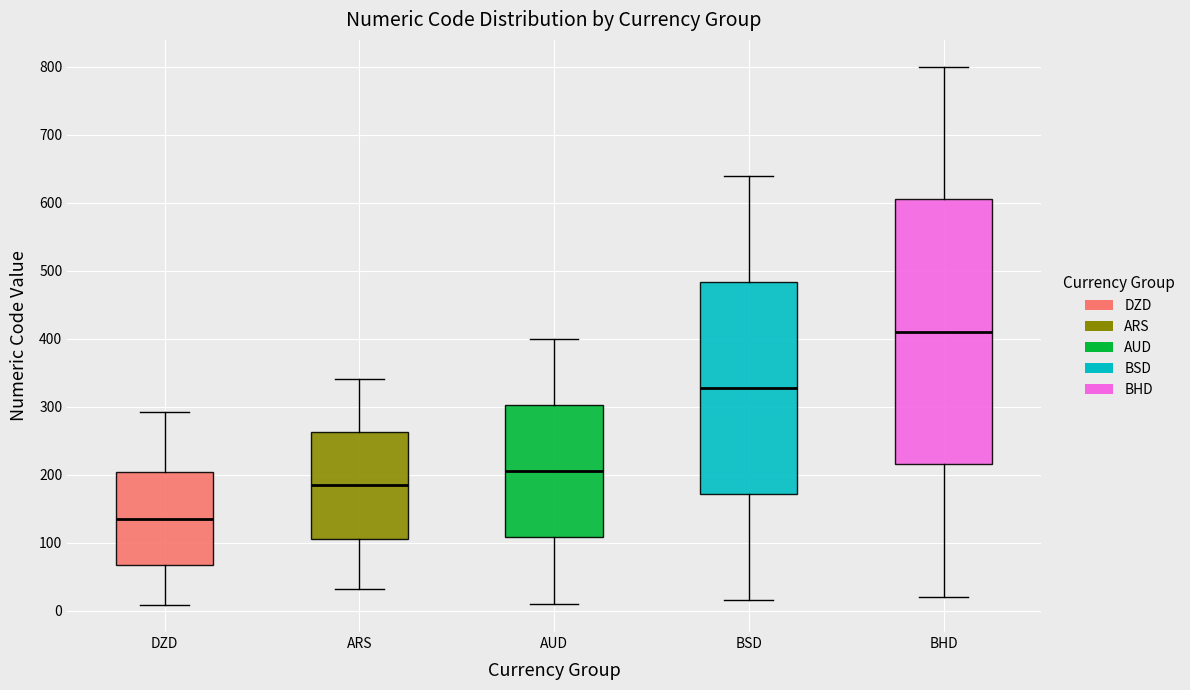

Reading left to right, read every box against the y-axis: the position of its median line, the range the box covers, and the ends of its whiskers. The values are not printed on the chart, so give them approximately, as read against the axis.

DZD: median 130, box 70 to 200, whiskers 10 to 290
ARS: median 180, box 110 to 260, whiskers 30 to 340
AUD: median 210, box 110 to 300, whiskers 10 to 400
BSD: median 330, box 170 to 480, whiskers 20 to 640
BHD: median 410, box 220 to 610, whiskers 20 to 800